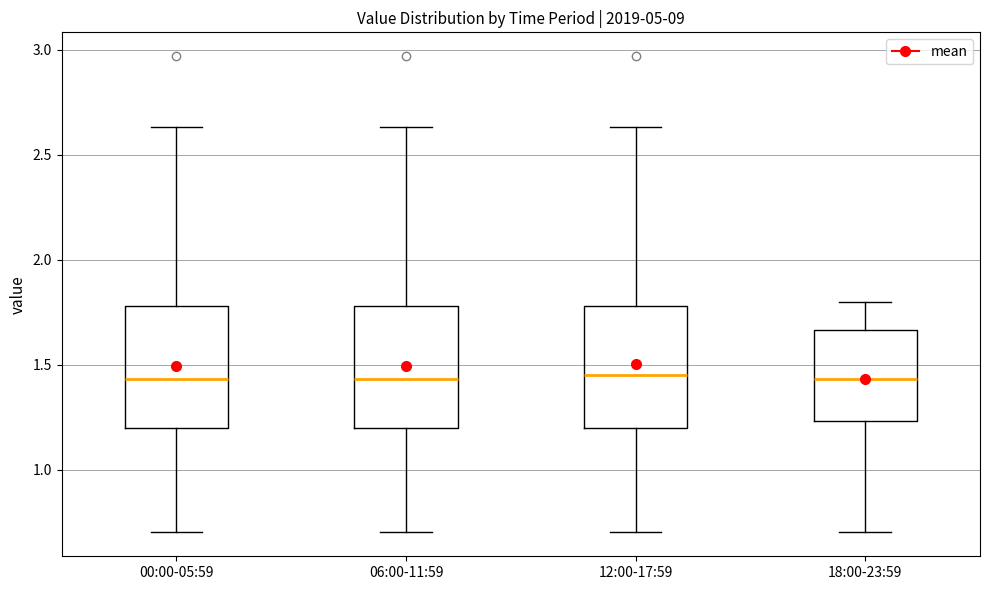

Where does the median line of the box for 00:00-05:59 sit on the y-axis? The values are not printed on the chart, so give them approximately, as read against the axis.

1.45